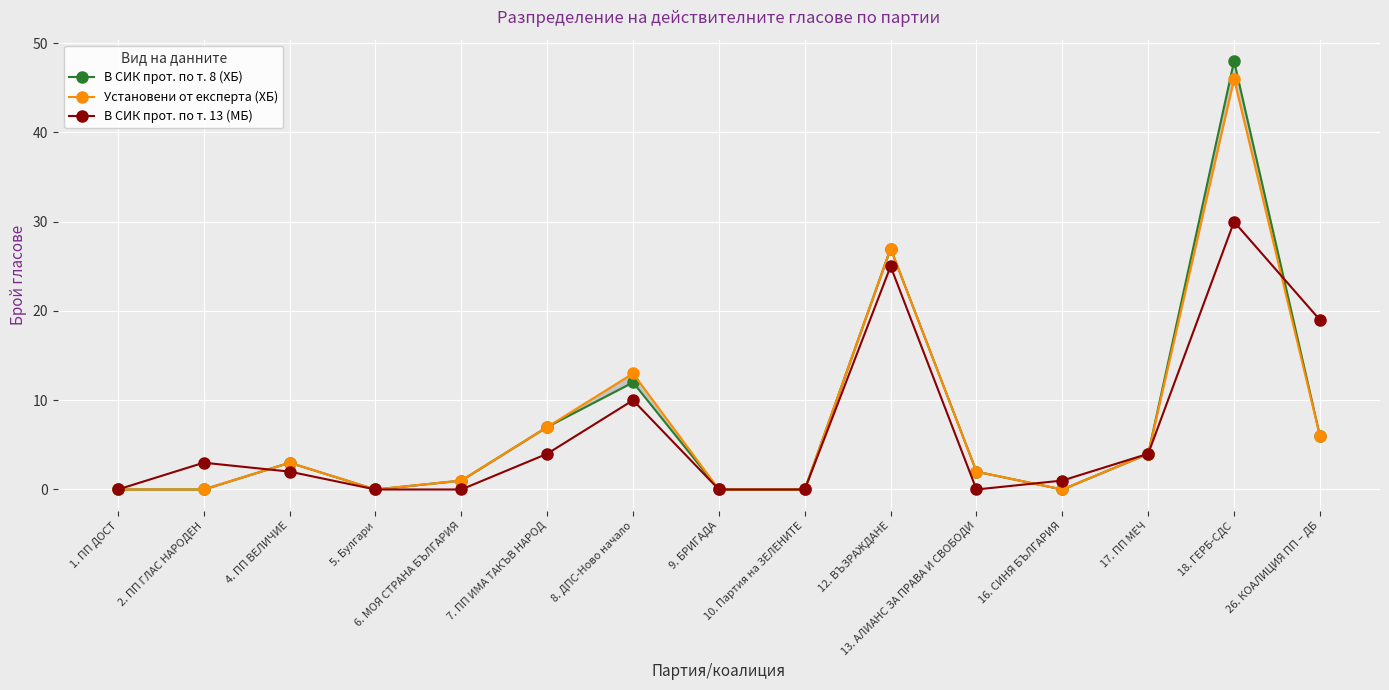

Between 4. ПП ВЕЛИЧИЕ and 26. КОАЛИЦИЯ ПП – ДБ, which series saw the biggest shift?

В СИК прот. по т. 13 (МБ)